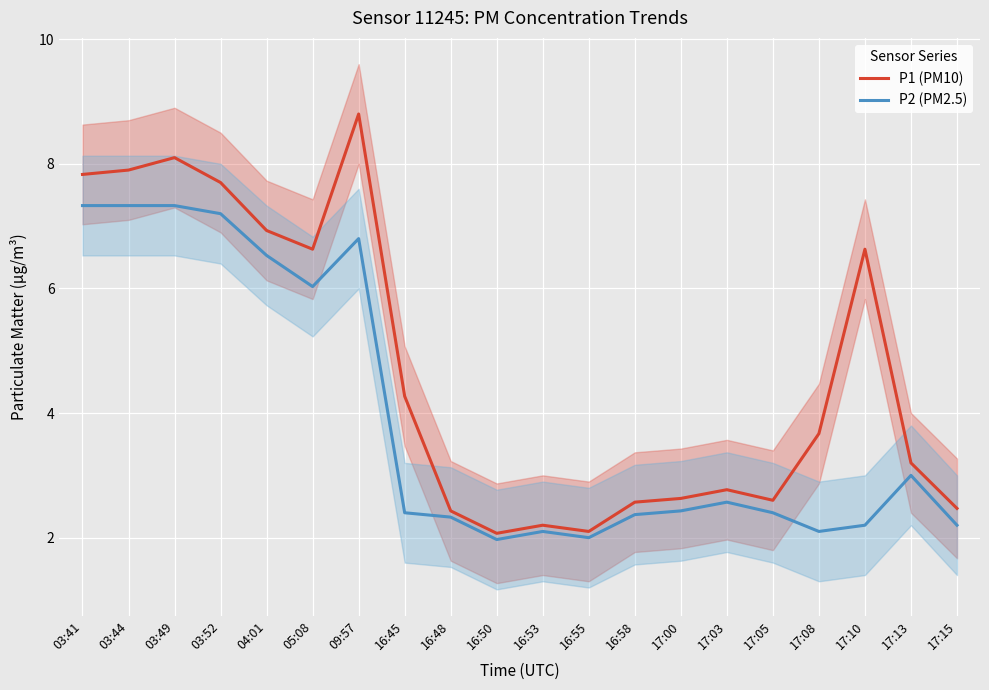

Reading right to left, transcribe all the data shown in this chart.

P1 (PM10): 17:15=2.5	17:13=3.2	17:10=6.6	17:08=3.7	17:05=2.6	17:03=2.8	17:00=2.6	16:58=2.6	16:55=2.1	16:53=2.2	16:50=2.1	16:48=2.4	16:45=4.3	09:57=8.8	05:08=6.6	04:01=6.9	03:52=7.7	03:49=8.1	03:44=7.9	03:41=7.8
P2 (PM2.5): 17:15=2.2	17:13=3.0	17:10=2.2	17:08=2.1	17:05=2.4	17:03=2.6	17:00=2.4	16:58=2.4	16:55=2.0	16:53=2.1	16:50=2.0	16:48=2.3	16:45=2.4	09:57=6.8	05:08=6.0	04:01=6.5	03:52=7.2	03:49=7.3	03:44=7.3	03:41=7.3